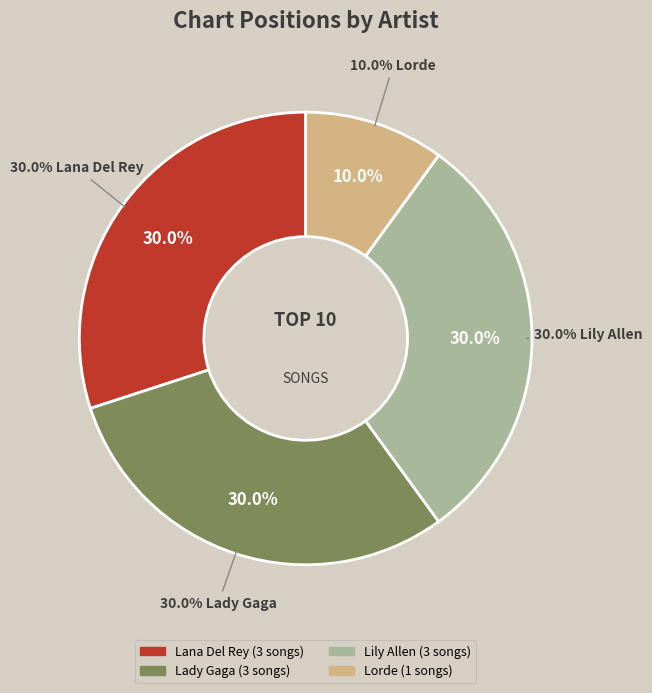

To the nearest percent, what is the difference between the largest and smallest slice percentages?

20%